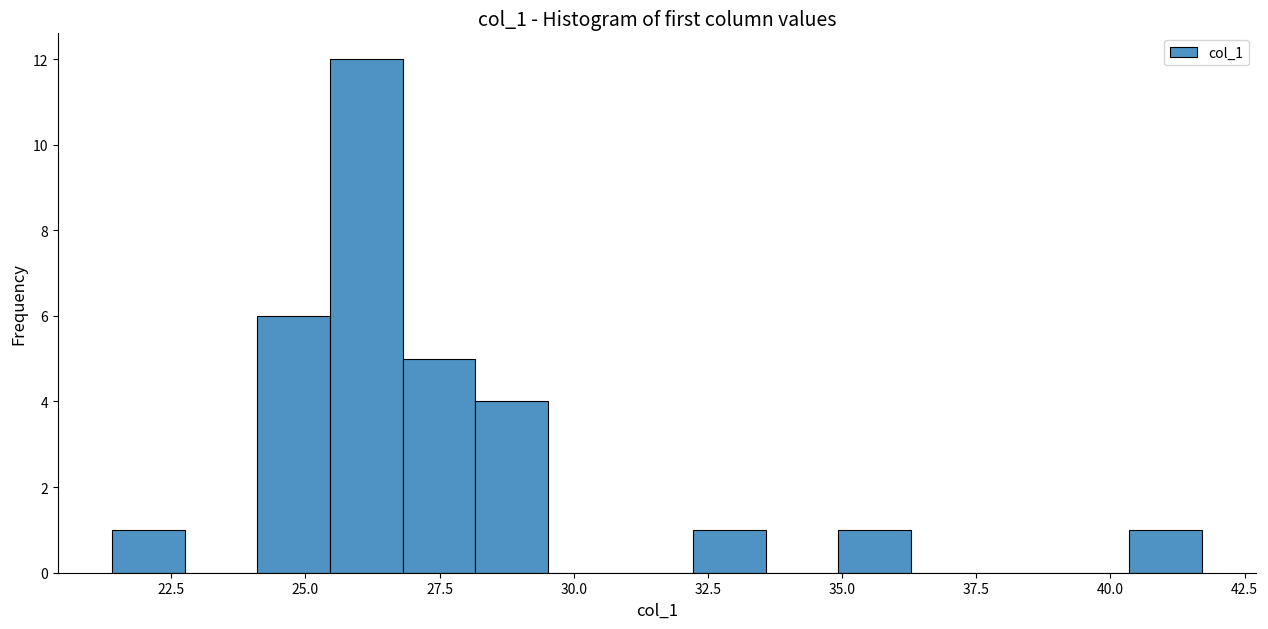

Around what value on the x-axis is the tallest bar? Give the approximate position of its centre, as read against the axis.

26.0